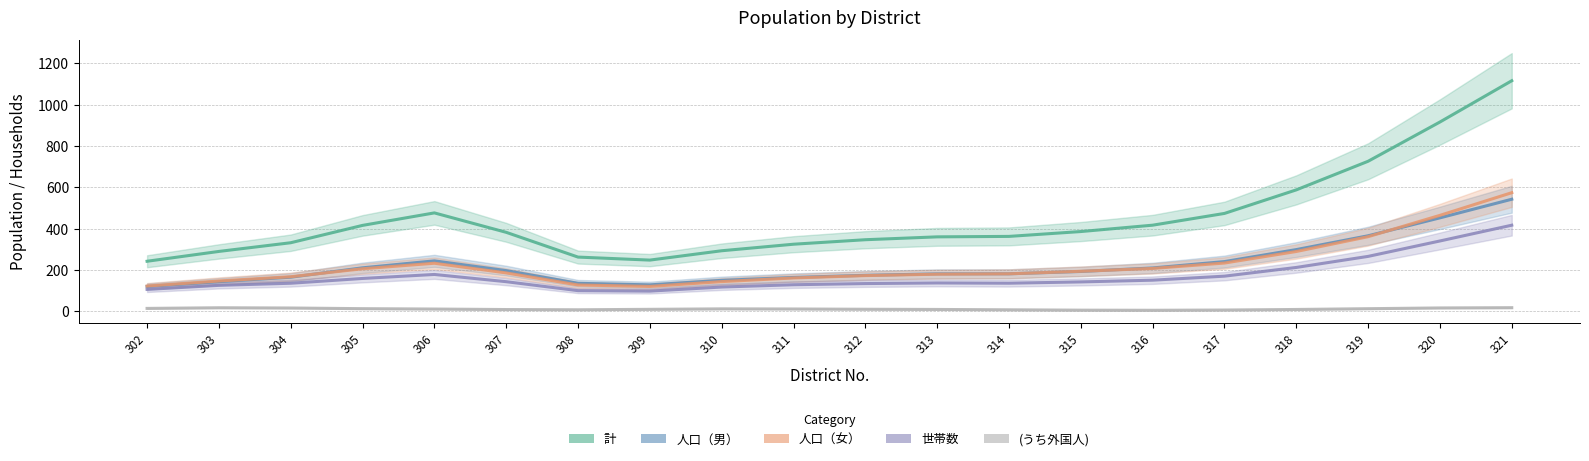

How many lines are shown in the chart?

5